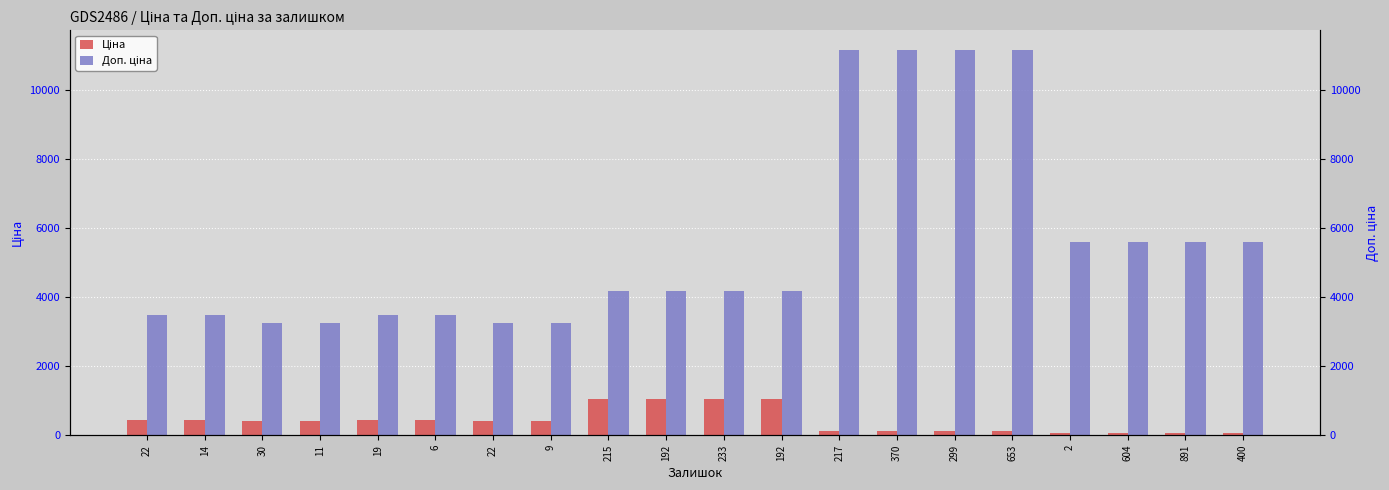

How many values in the Ціна series are below 407?

8